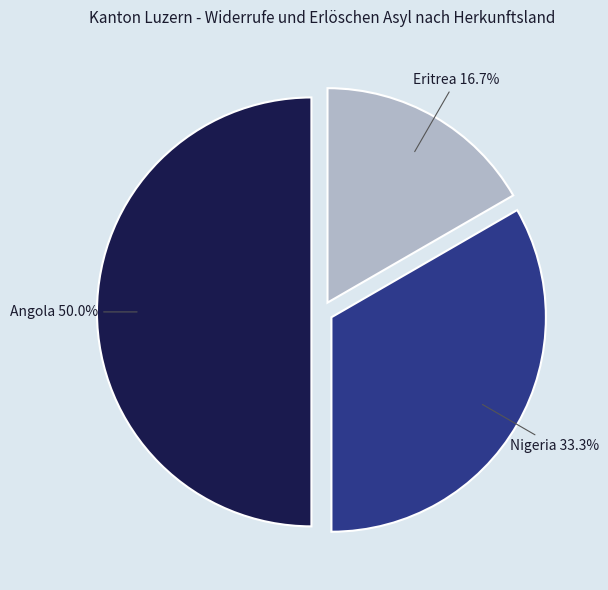

How many segments does this pie chart have?

3